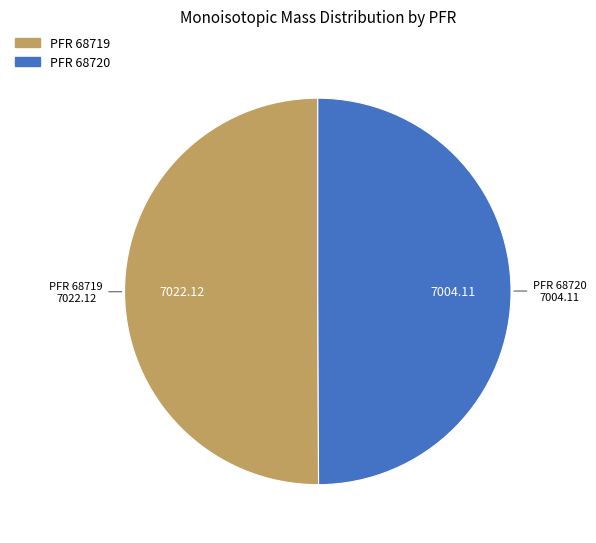

Which category has the smallest portion of the pie?

68720